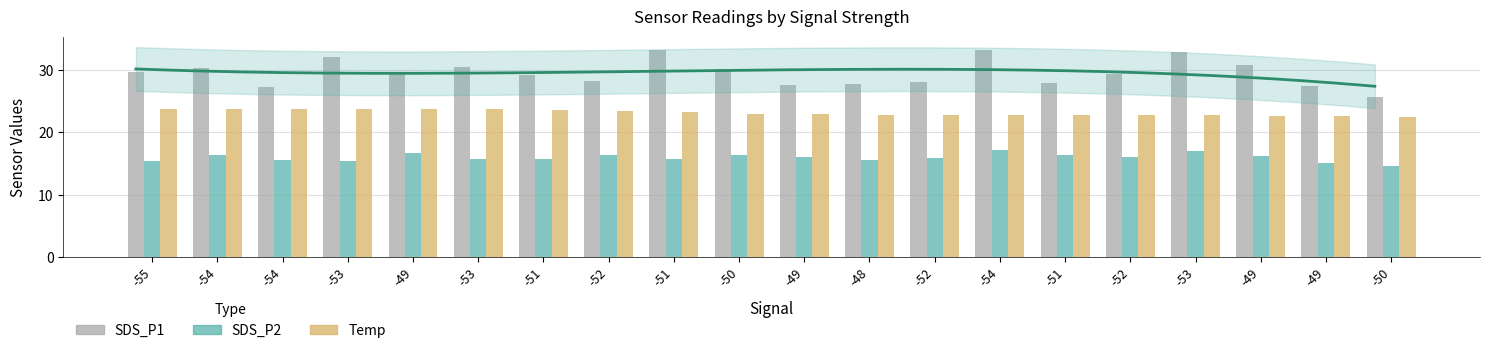

Is it true that SDS_P2 equals 17.1 at -53?

True